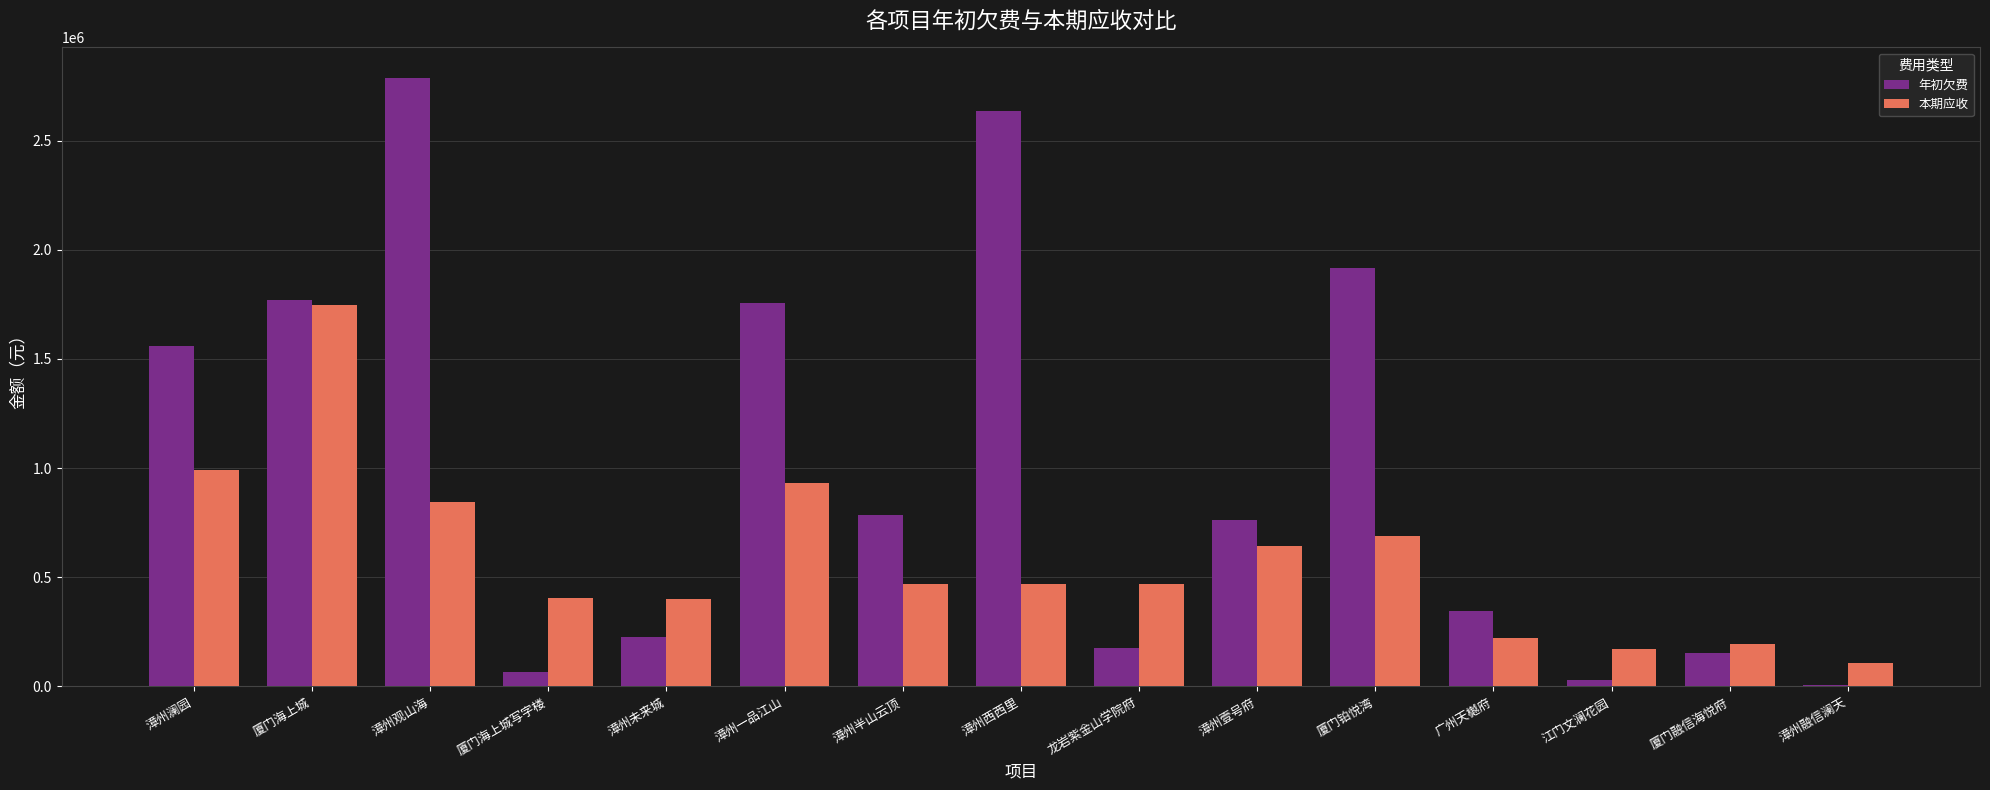

Is the value of 年初欠费 at 漳州西西里 greater than the value of 本期应收 at 漳州融信澜天?

Yes